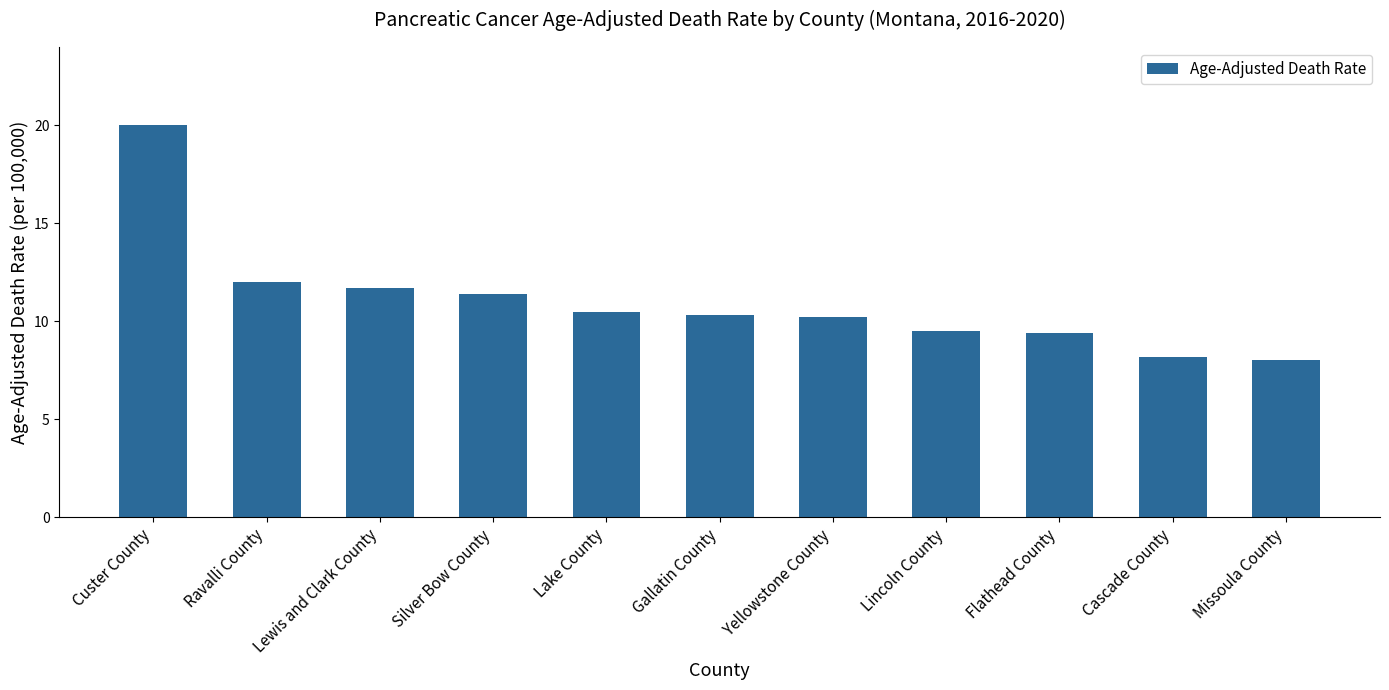

What is the change in value from Cascade County to Missoula County?

-0.2